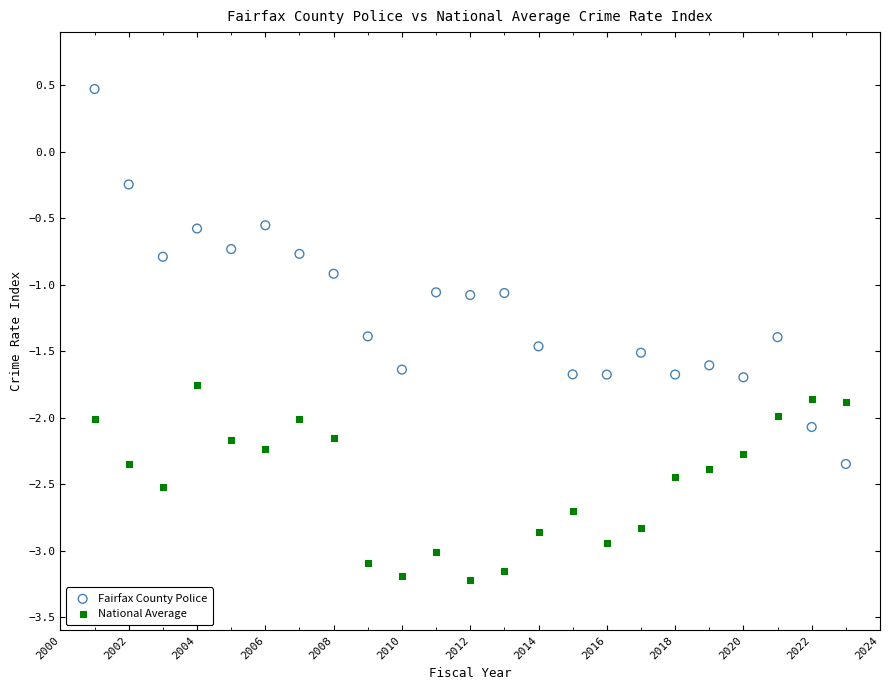

Which series reaches the minimum Y coordinate?

National Average